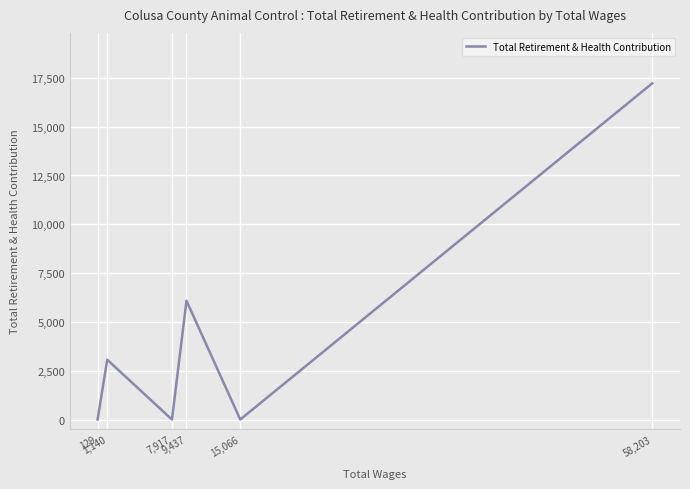

List the labels in order of value, largest first.

58,203, 9,437, 1,140, 15,066, 7,917, 129